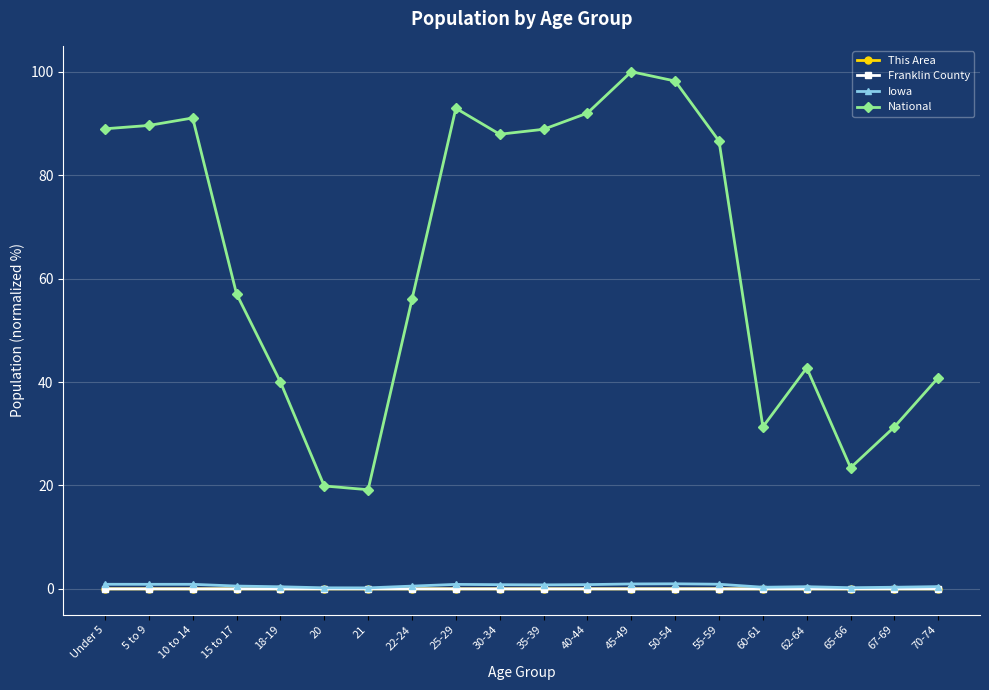

In Franklin County, how many points are higher than both neighbors (excluding endpoints)?

4